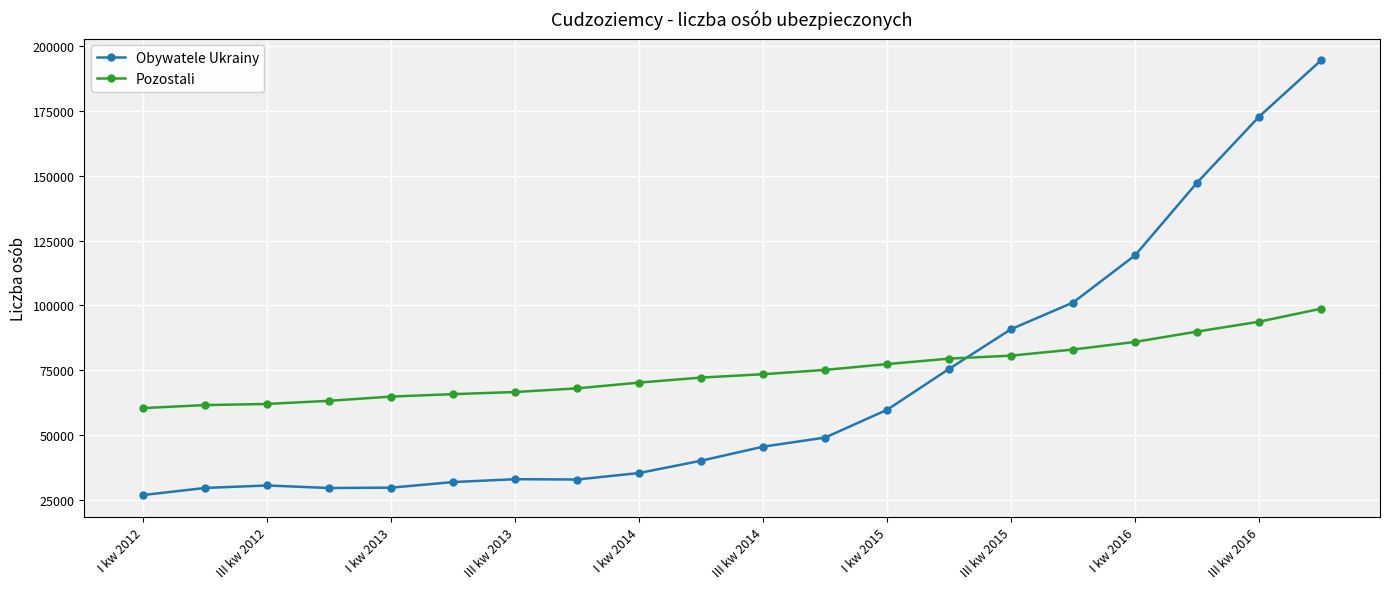

True or false: Obywatele Ukrainy has more than 0 points higher than both neighbors.

True